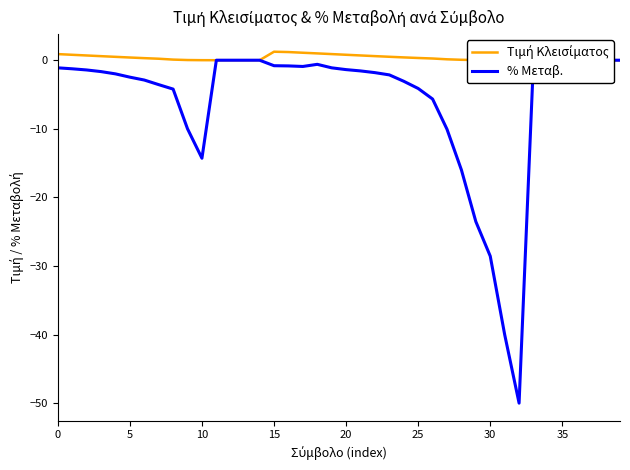

True or false: Τιμή Κλεισίματος and % Μεταβ. cross at least once.

False